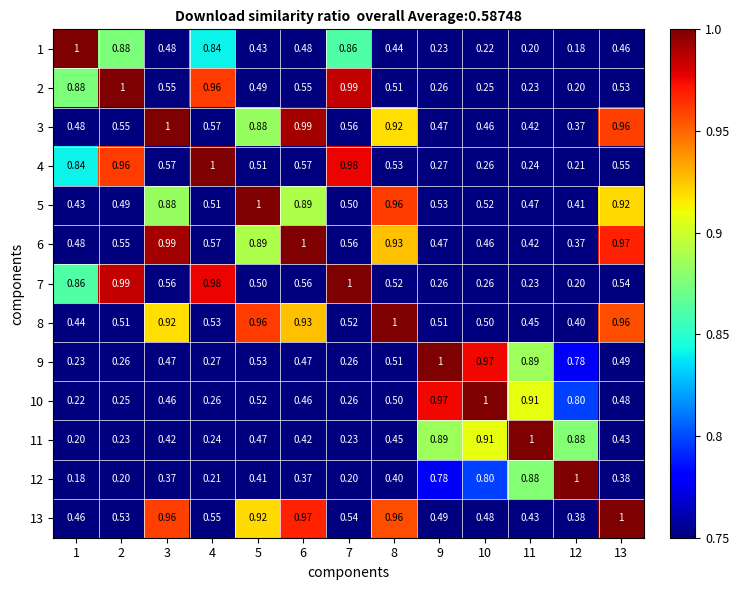

Is the value of 7 at 9 greater than the value of 4 at 13?

No